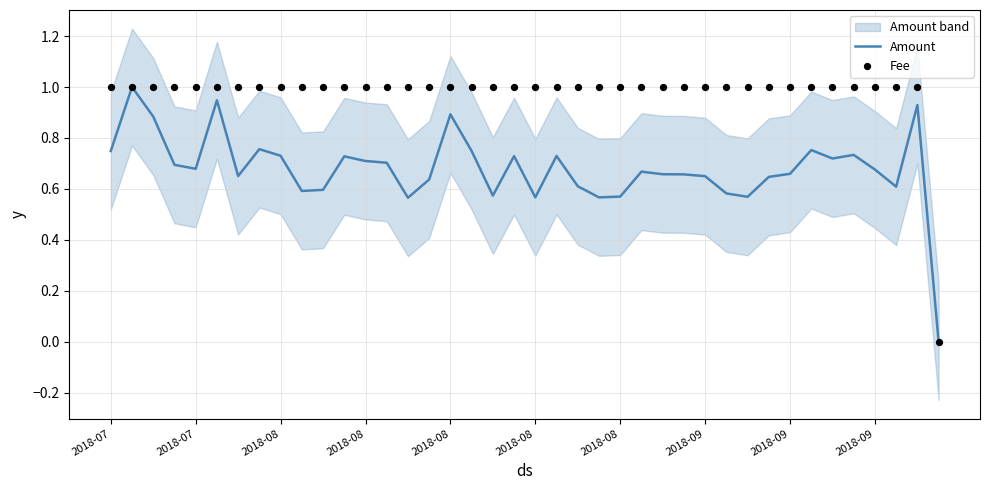

Which series has the widest spread of Y values?

Amount